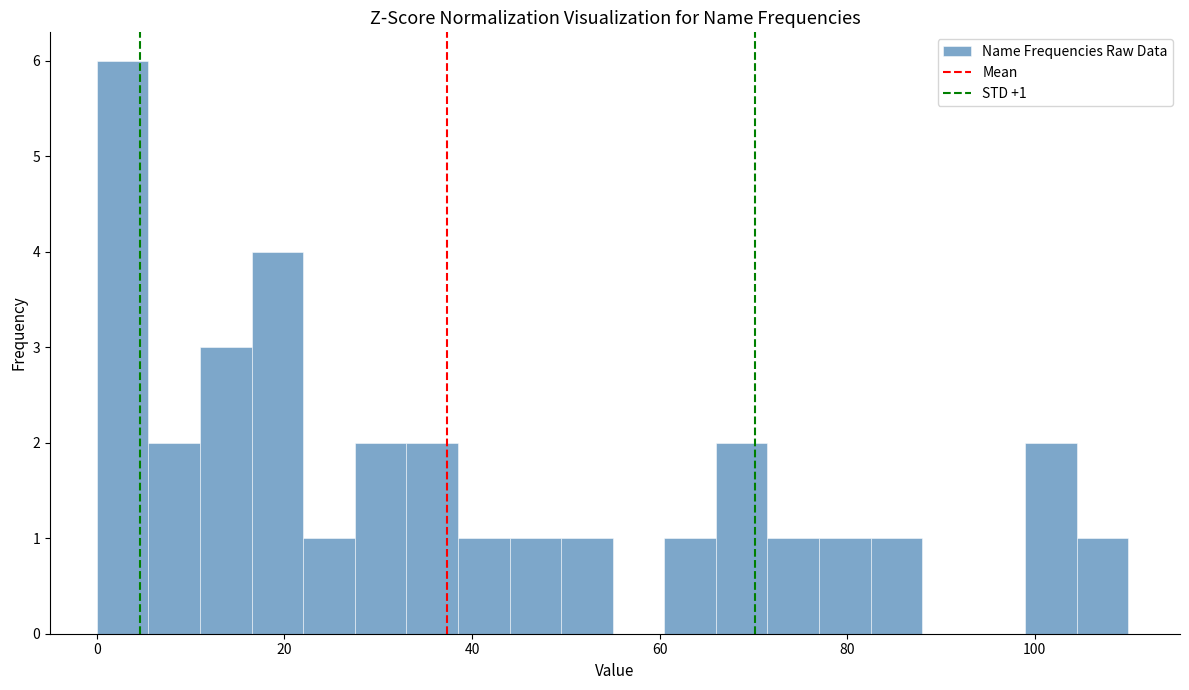

Read against the x-axis, roughly where is the centre of the tallest bar?

2